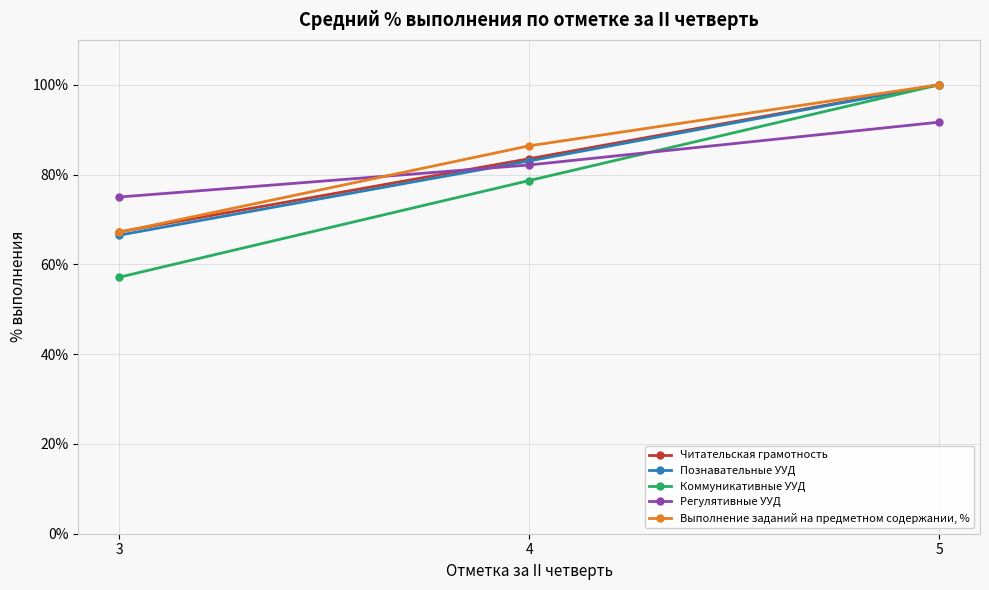

Is this an area chart (filled region under the line)?

No